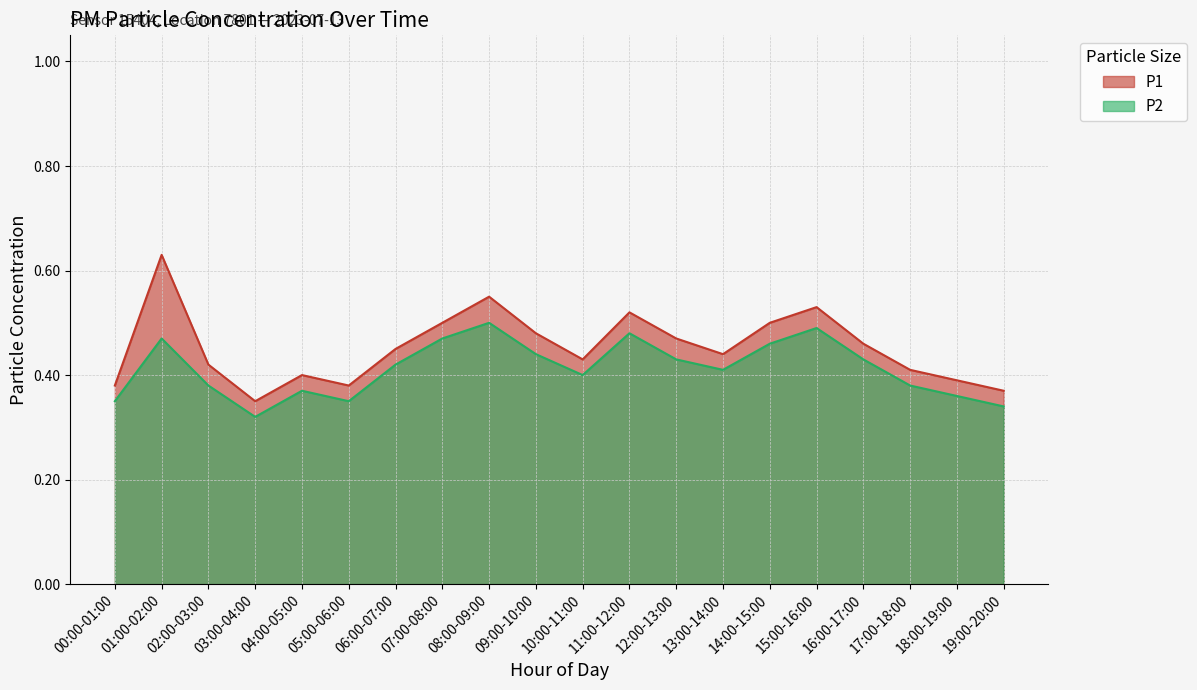

True or false: P1 and P2 intersect in this chart.

False